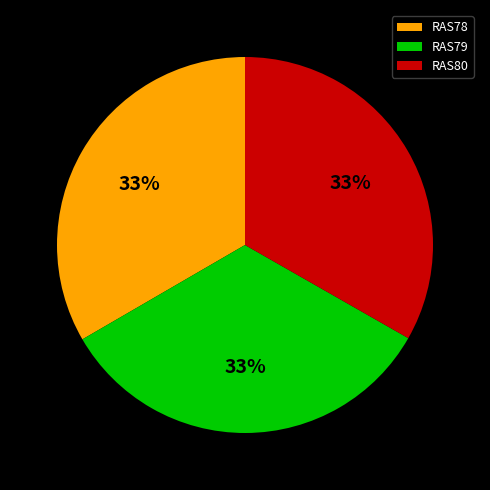

Does RAS80 represent more than half of the total?

No